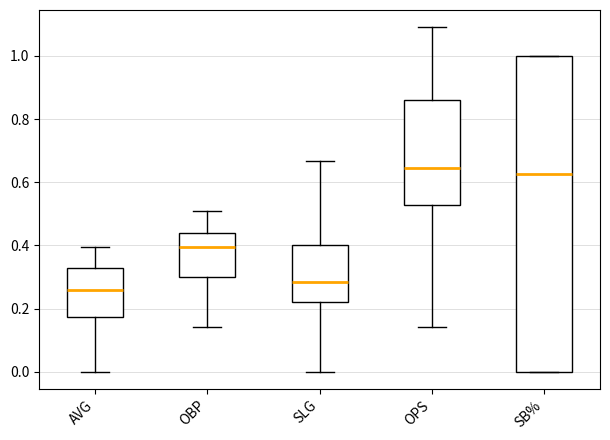

Which box is the tallest, from its lower edge to its upper edge?

SB%